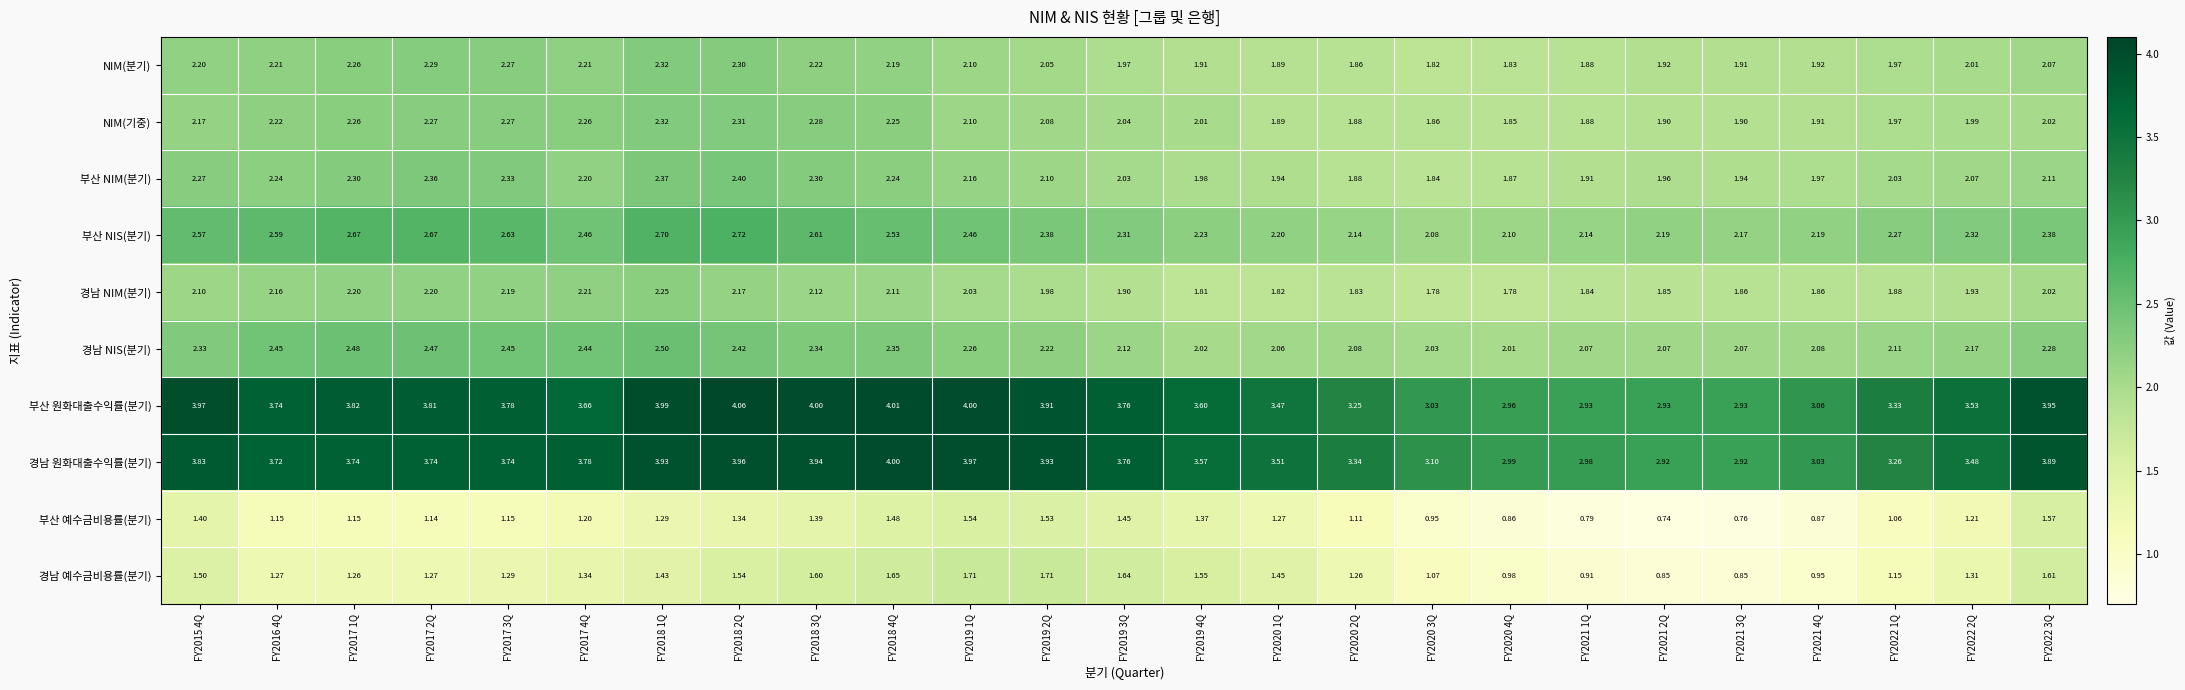

Is the value of 경남 예수금비용률(분기) at FY2021 4Q greater than the value of NIM(기중) at FY2019 3Q?

No